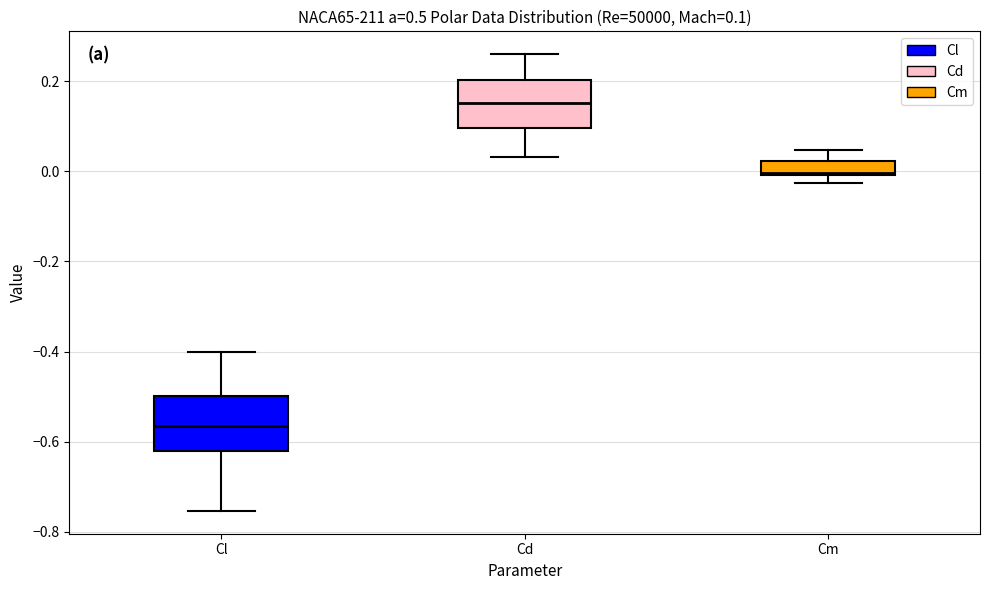

Which box has the lowest median line?

Cl